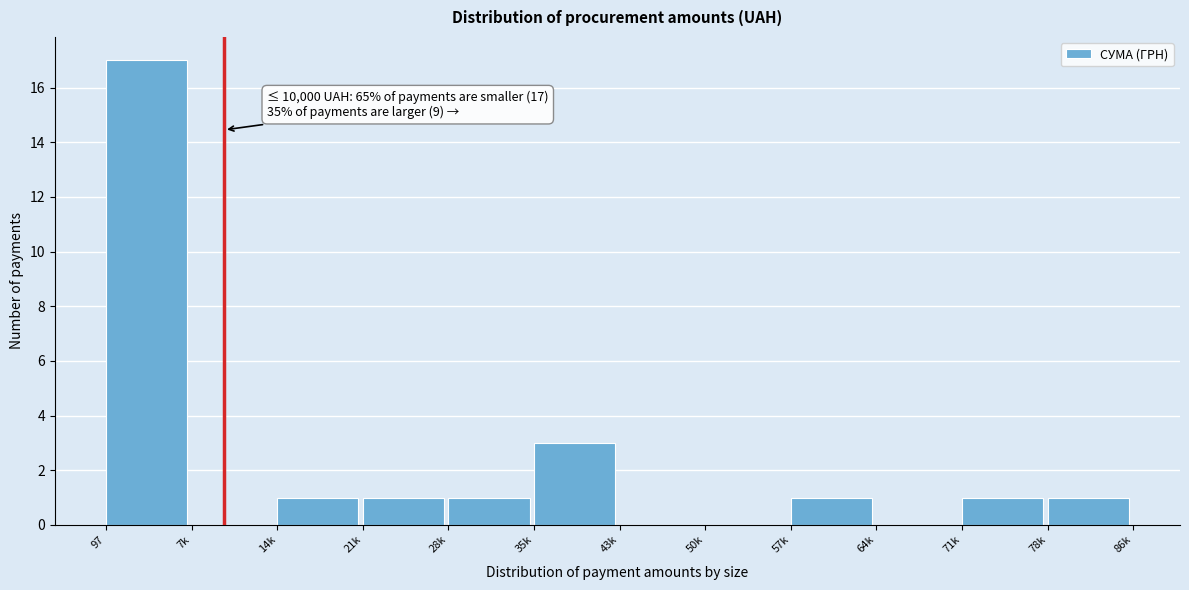

Reading left to right, what are all the values shown in this chart?

97=17	7k=0	14k=1	21k=1	28k=1	35k=3	43k=0	50k=0	57k=1	64k=0	71k=1	78k=1